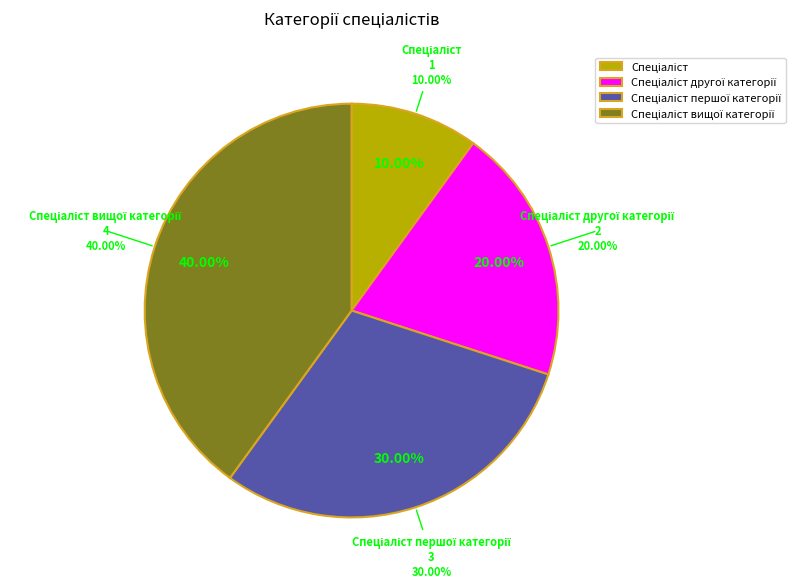

How many segments does this pie chart have?

4